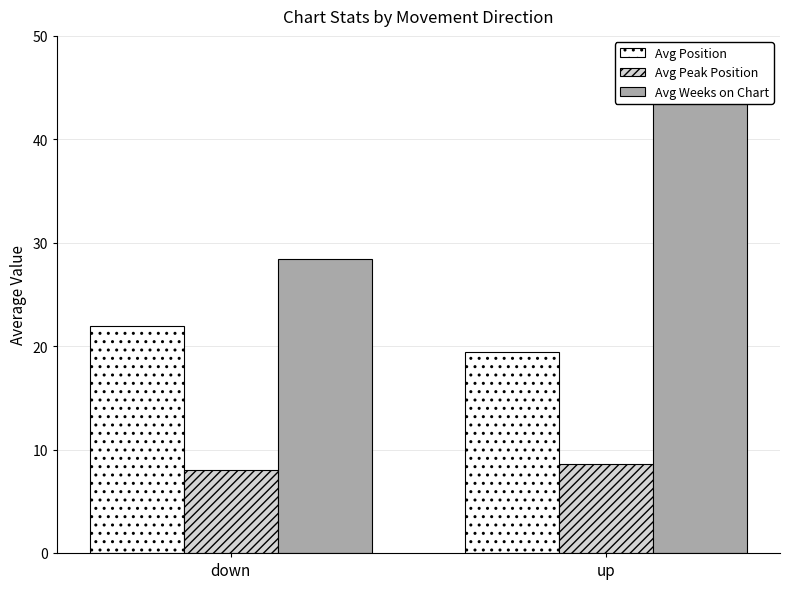

The value of Avg Position at down is 21.9. True or false?

True